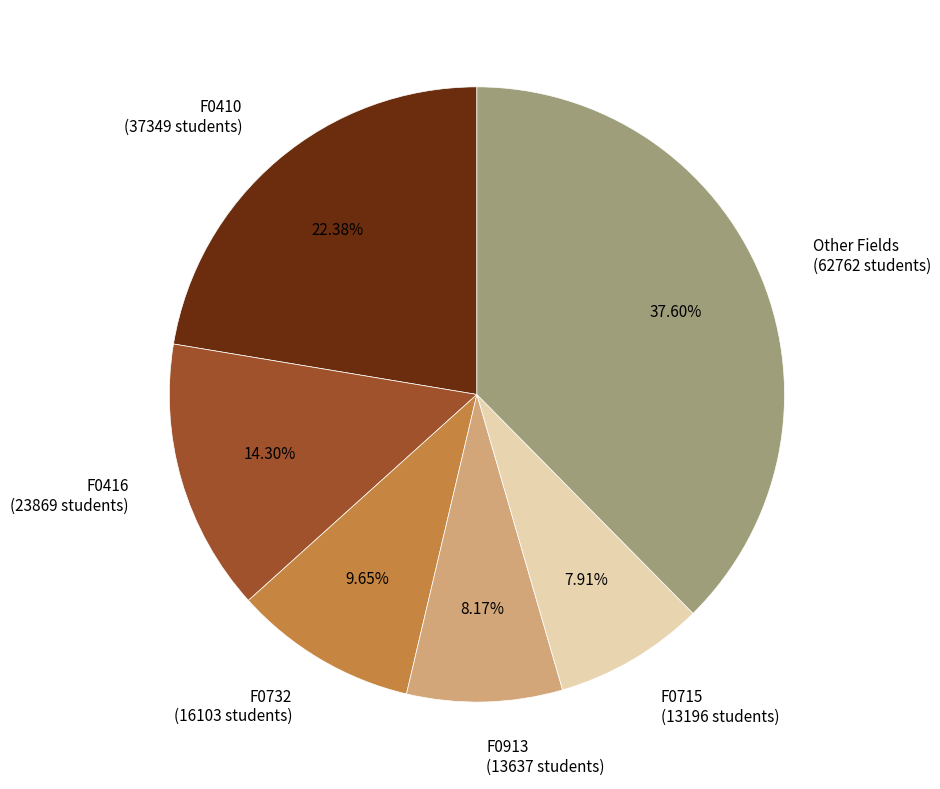

Between F0913 (13637 students) and F0732 (16103 students), which is larger?

F0732 (16103 students)